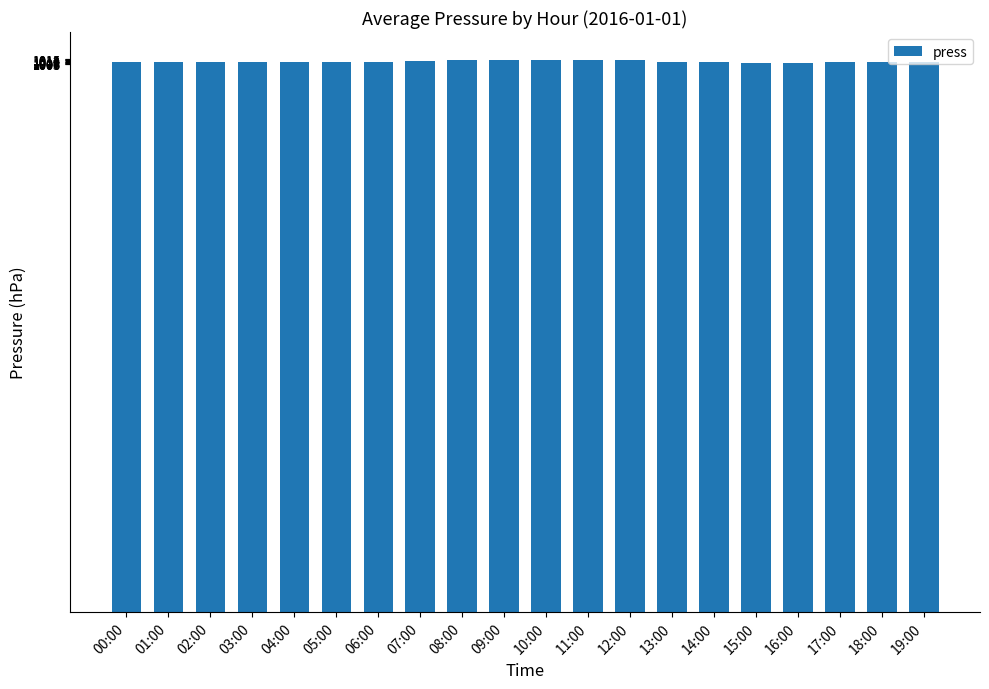

How many series are shown in this chart?

1